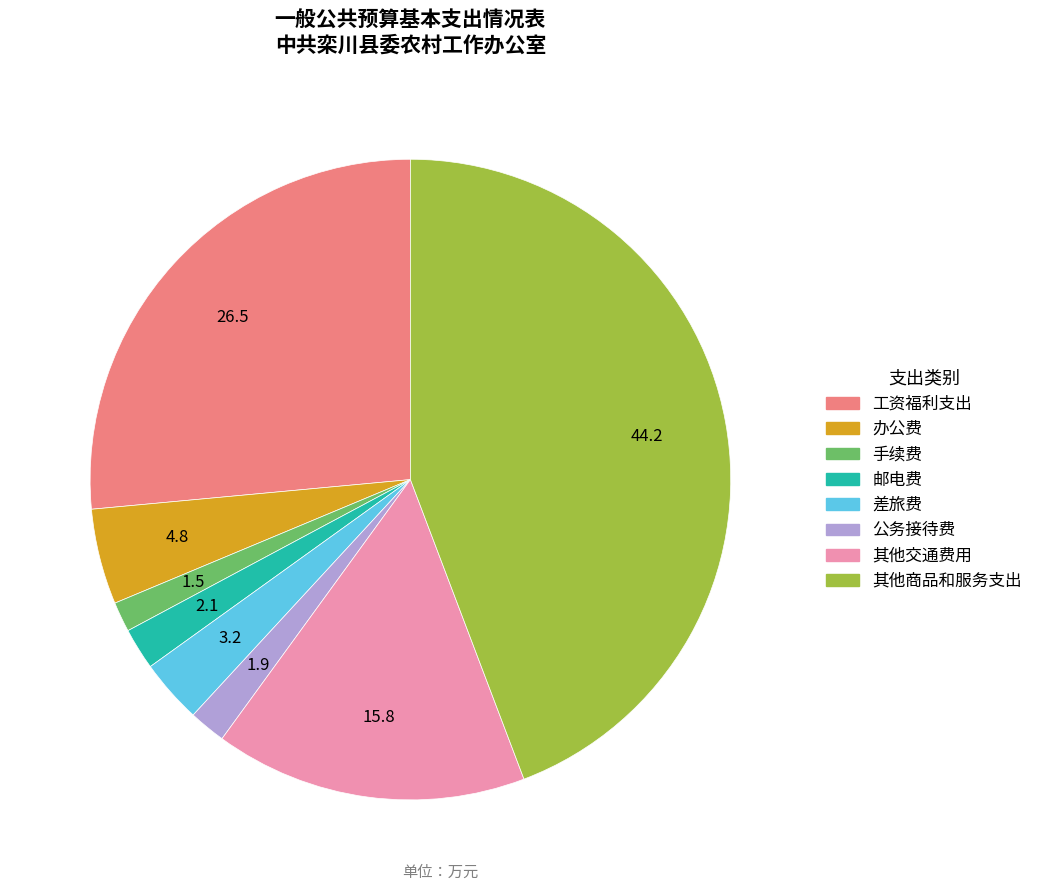

Which category has the biggest portion of the pie?

其他商品和服务支出